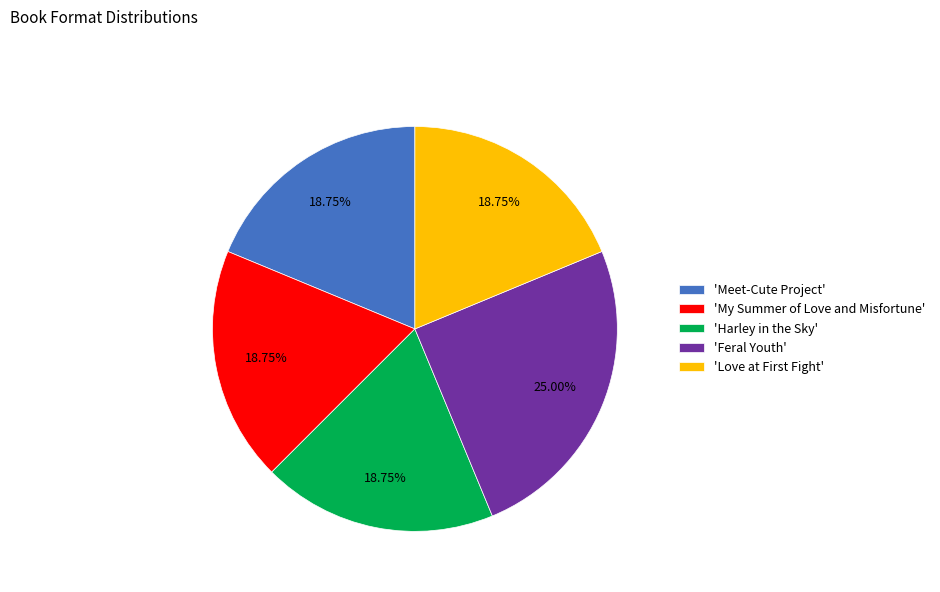

Combined, do 'Harley in the Sky' and 'My Summer of Love and Misfortune' account for over 50%?

No